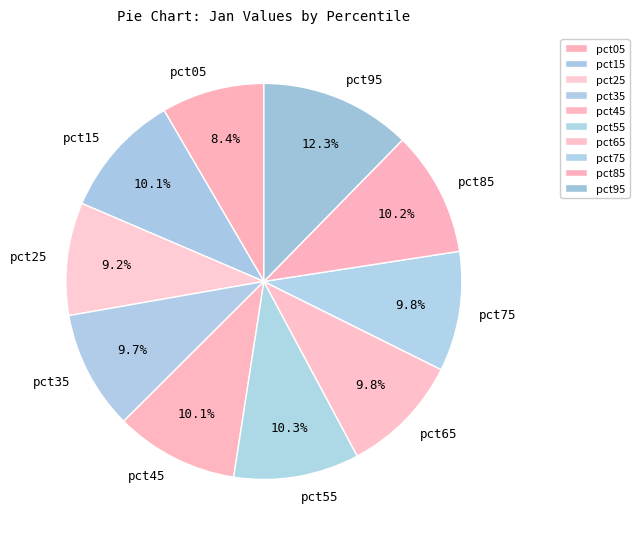

To the nearest percent, what is the combined percentage of pct25 and pct75?

19%